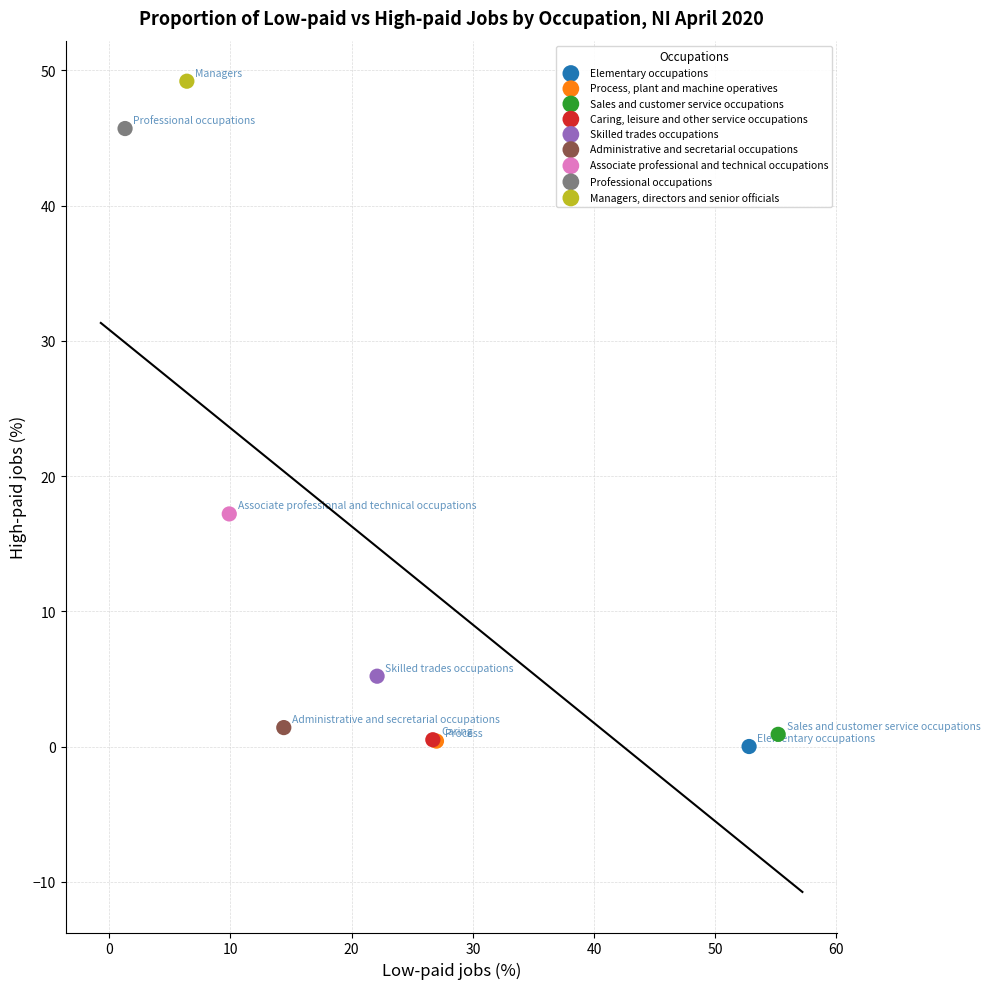

What are all the series names shown in the legend?

Elementary occupations, Process, plant and machine operatives, Sales and customer service occupations, Caring, leisure and other service occupations, Skilled trades occupations, Administrative and secretarial occupations, Associate professional and technical occupations, Professional occupations, Managers, directors and senior officials